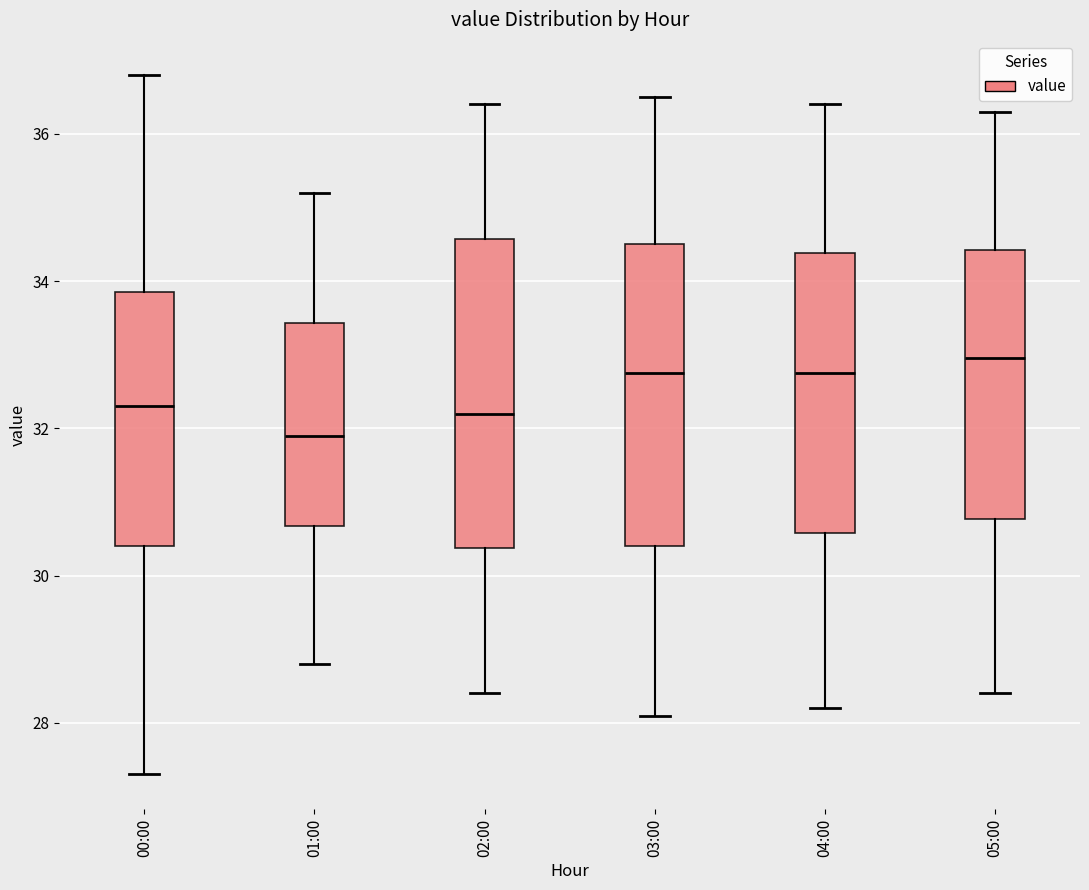

Where does the lower whisker of the box for 01:00 end on the y-axis? The values are not printed on the chart, so give them approximately, as read against the axis.

28.8